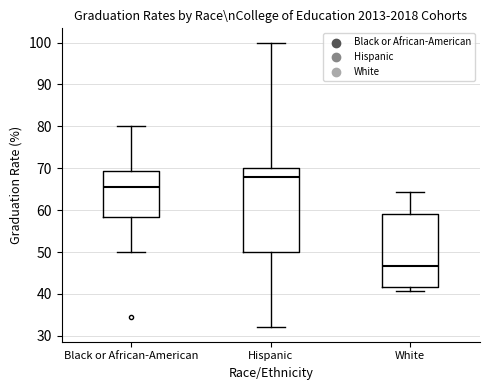

Comparing the boxes themselves (not the whiskers), which one is the tallest?

Hispanic